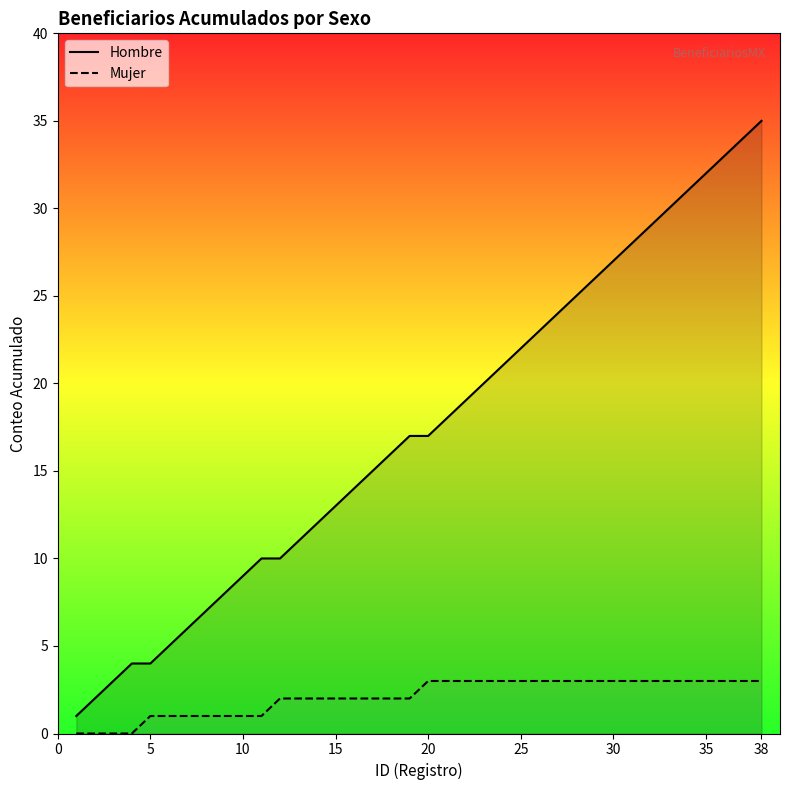

How many lines are shown in the chart?

2